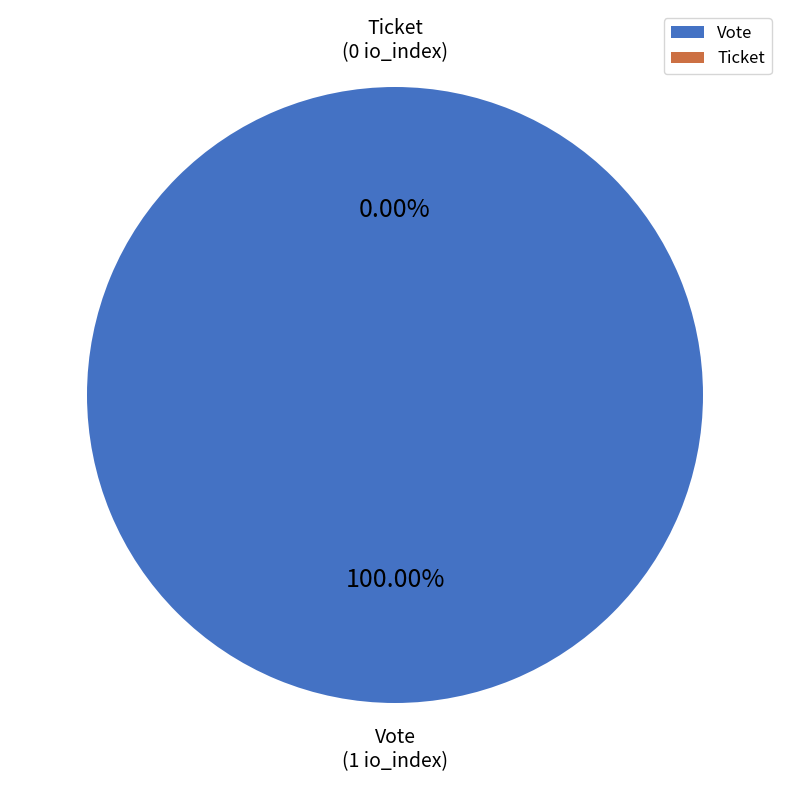

The Vote (io_index=1) slice represents 99% of the pie. True or false?

False